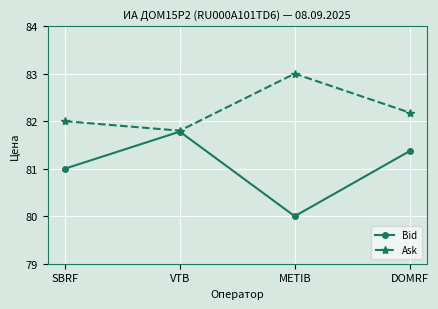

Is the value of Bid at VTB greater than the value of Ask at SBRF?

No